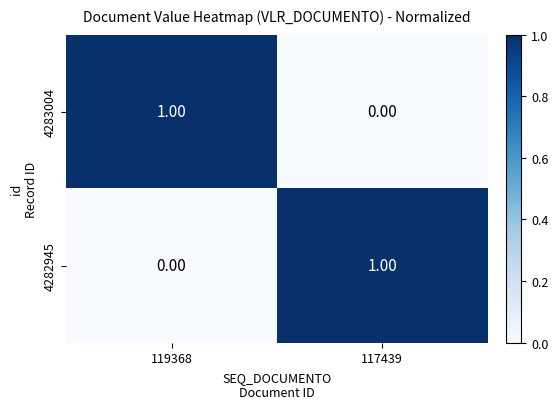

Rank the series at 119368 from highest to lowest value.

4283004, 4282945